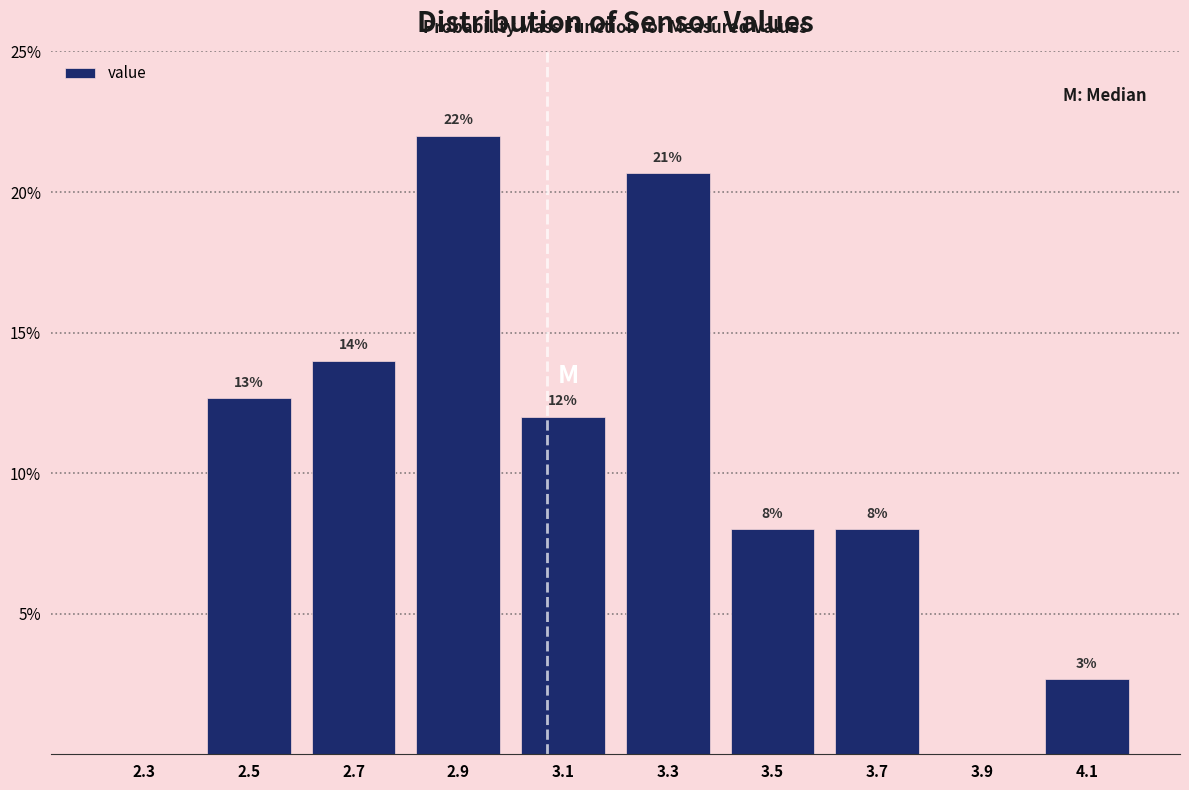

What is the sum of the values at 3.9 and 3.1?

12.0